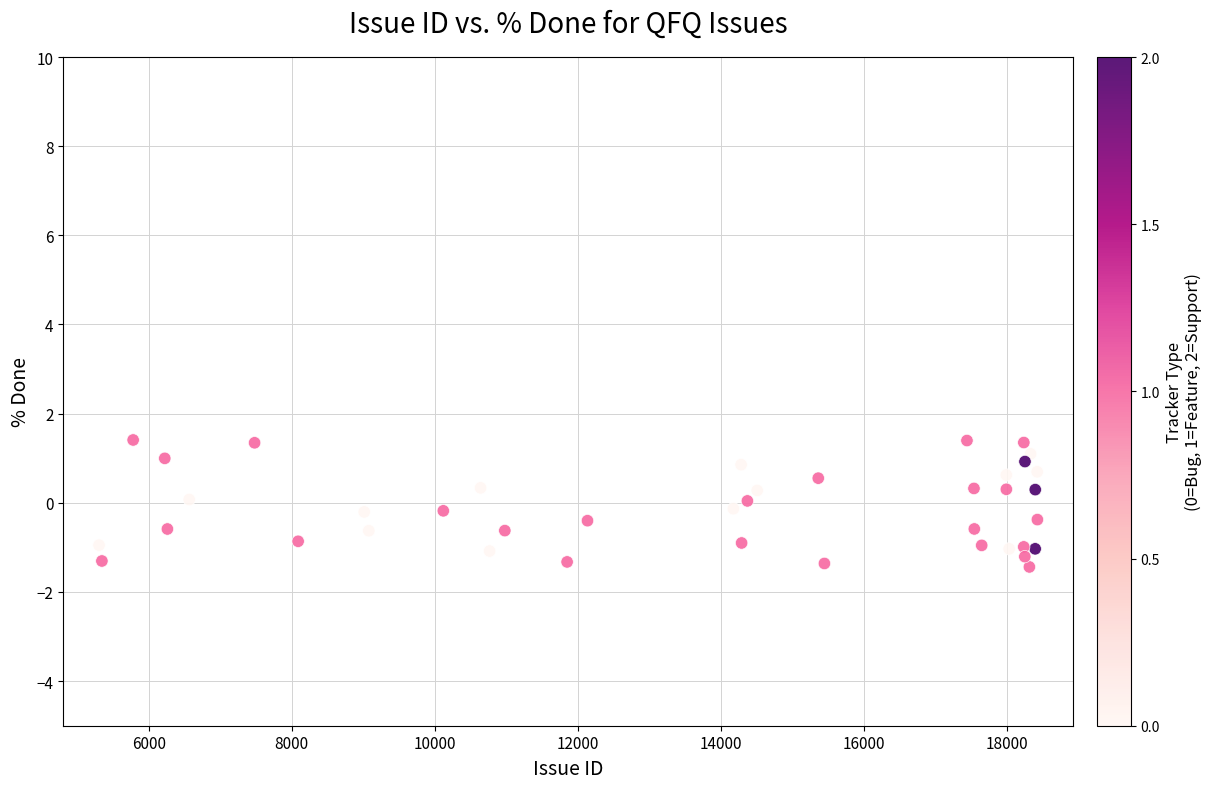

What is the range of X values (max minus min)?

13121.0